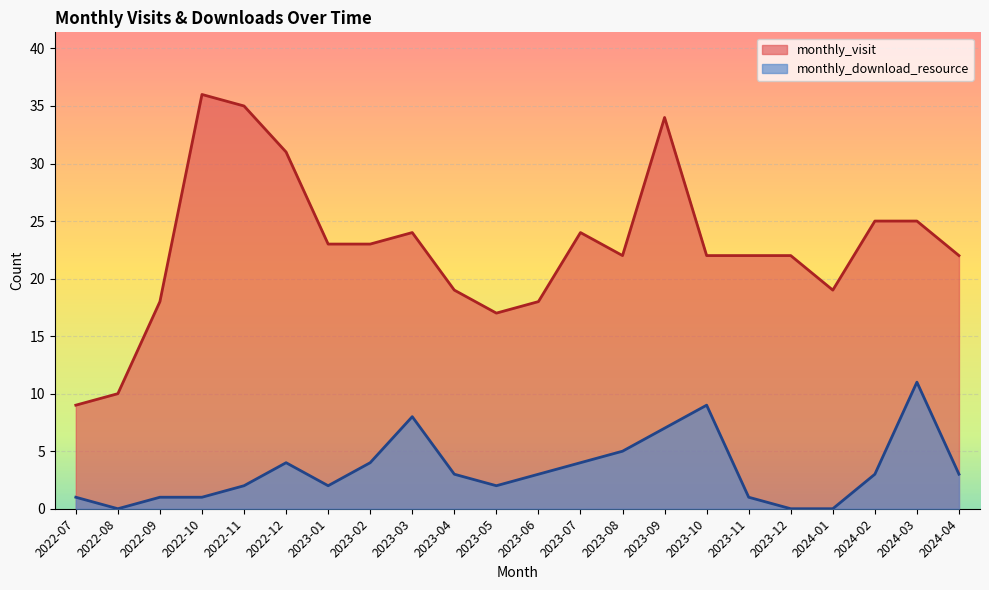

True or false: monthly_visit has more than 0 interior local peaks.

True